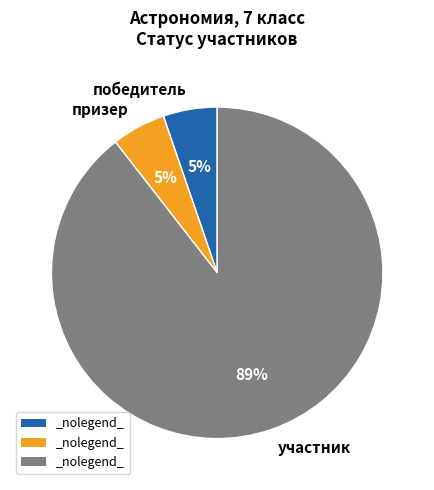

True or false: участник accounts for 89% of the total.

True